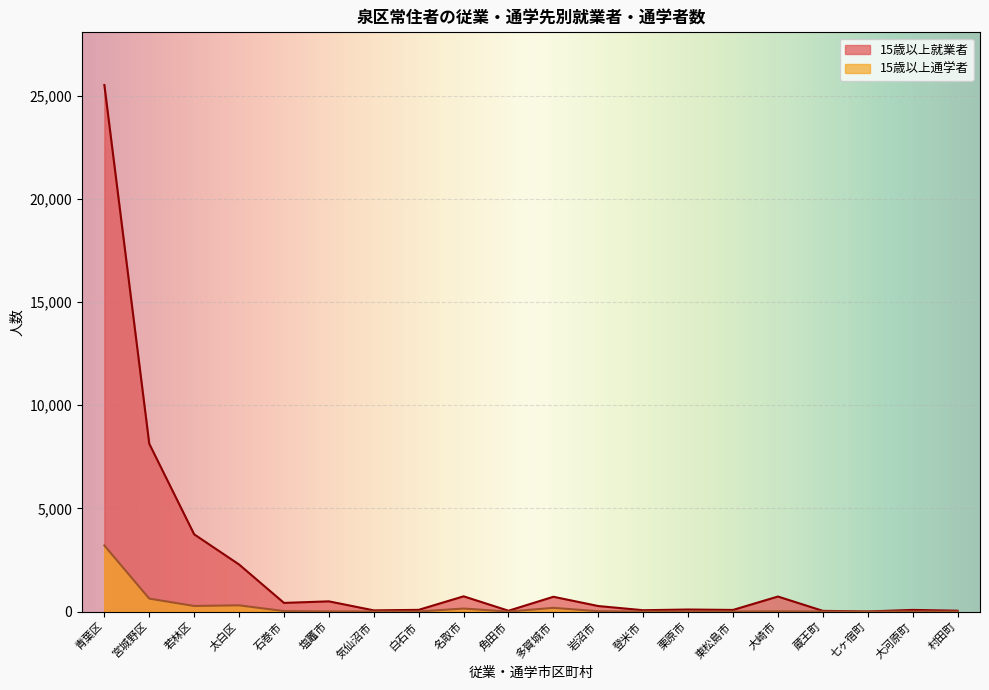

How many interior local peaks does the 15歳以上就業者 series have?

6